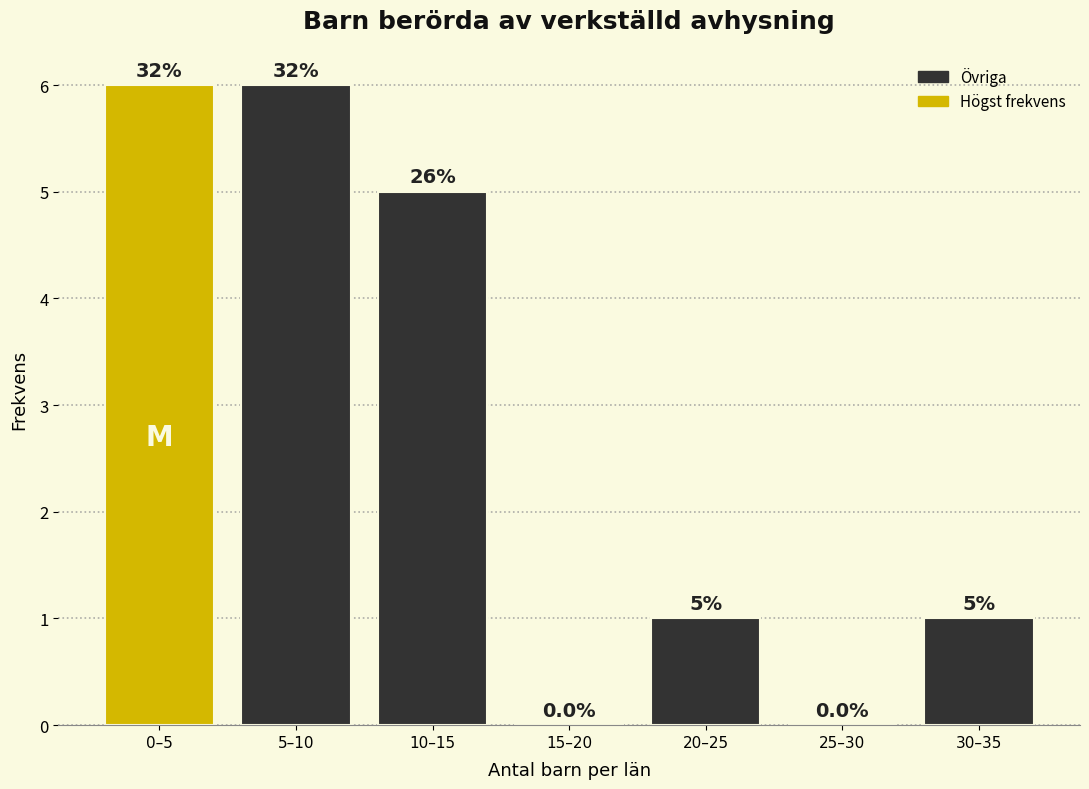

Reading left to right, transcribe all the data shown in this chart.

0–5=6	5–10=6	10–15=5	15–20=0	20–25=1	25–30=0	30–35=1